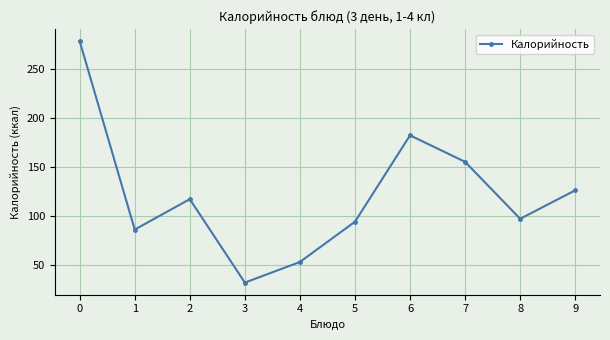

What is the difference between the values at 2 and 7?

38